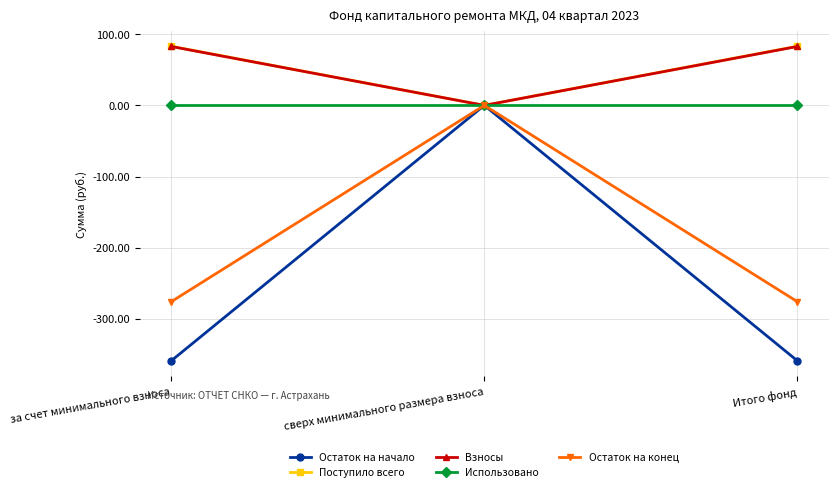

Which series has the widest spread of values?

Остаток на начало